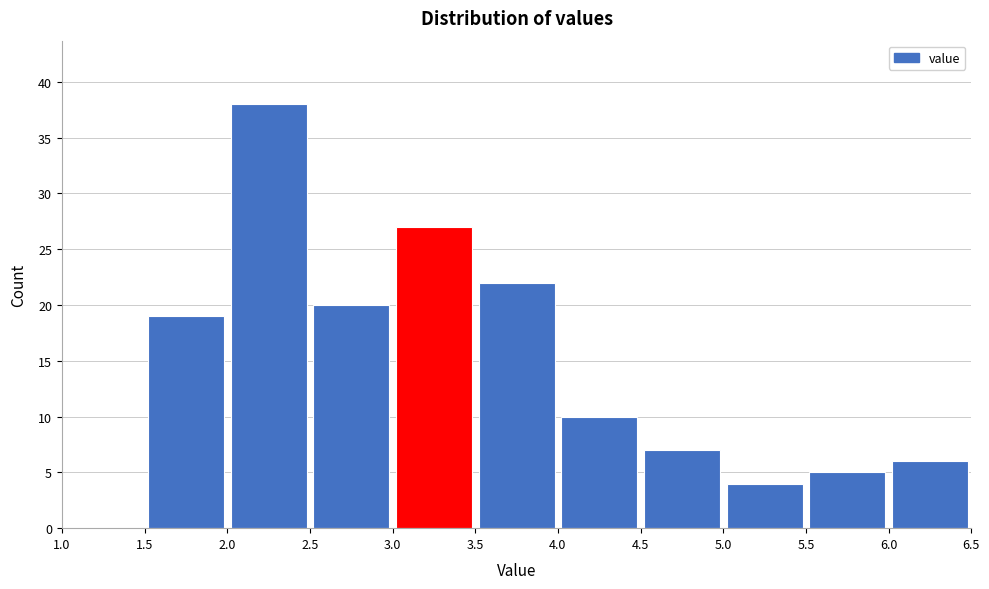

How tall is the bar that spans 5.0 to 5.5 on the x-axis? The values are not printed on the chart, so give them approximately, as read against the axis.

4